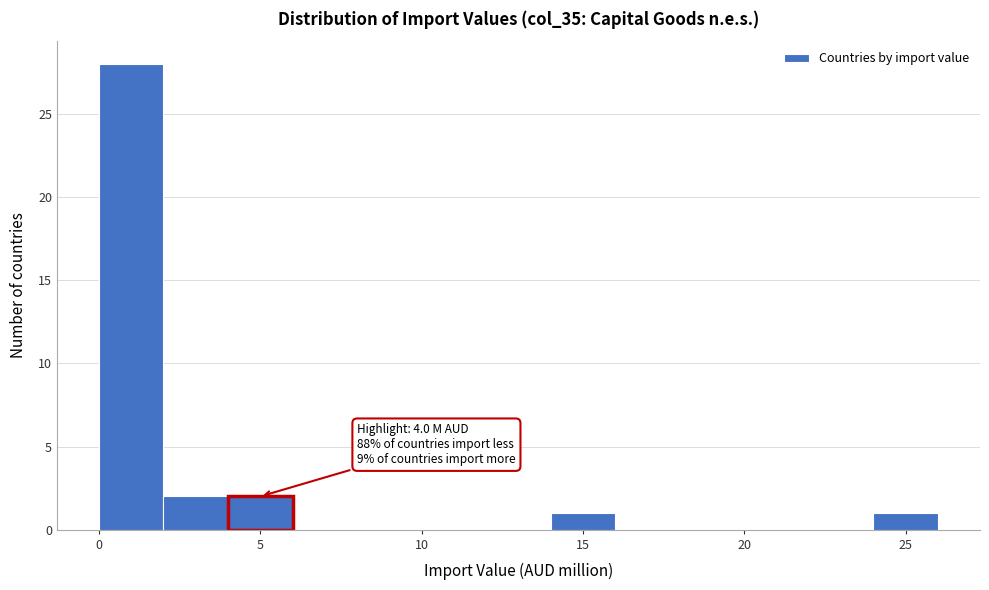

Which range on the x-axis has the tallest bar?

0 to 2